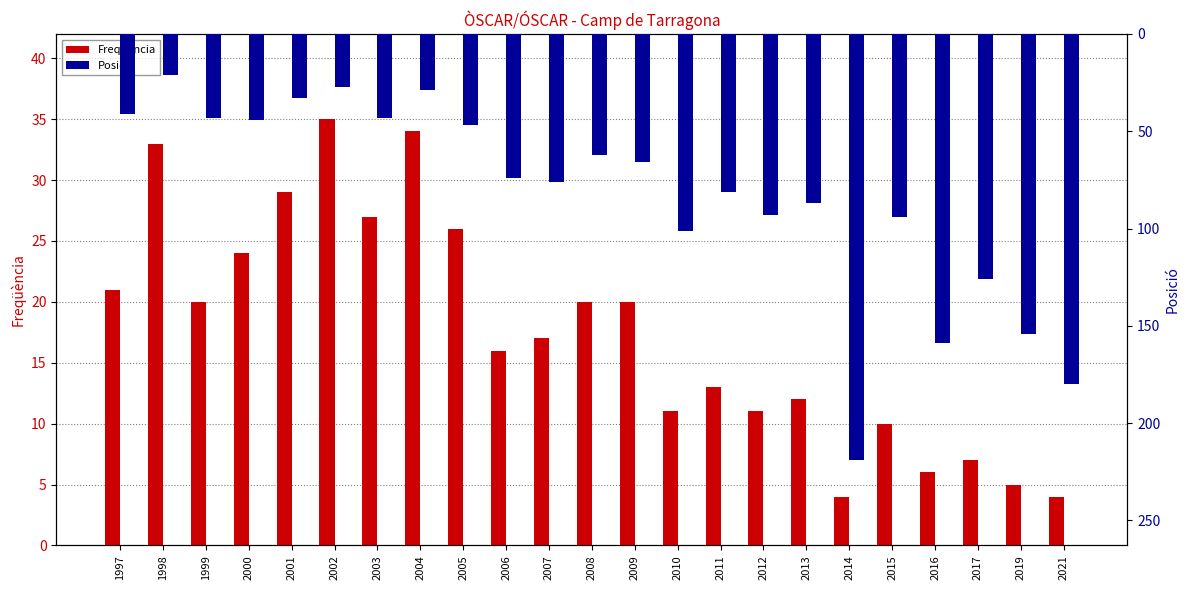

The Freqüència series shows 20 at 2009. True or false?

True